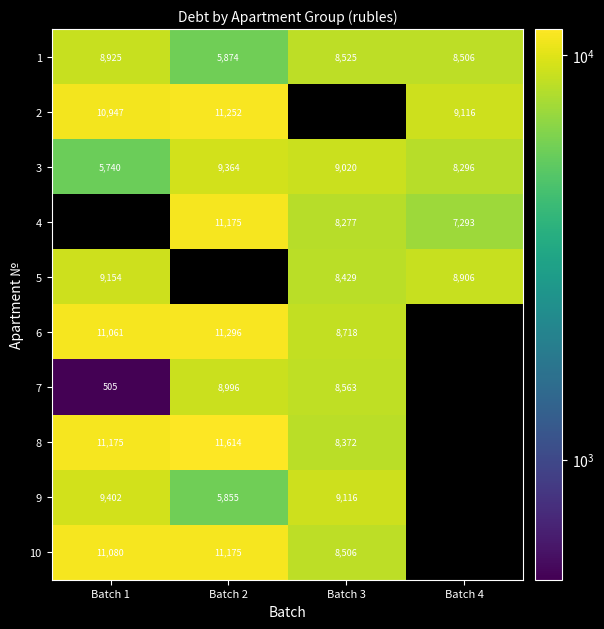

Where is 6 nearest to the value 10006?

Batch 1